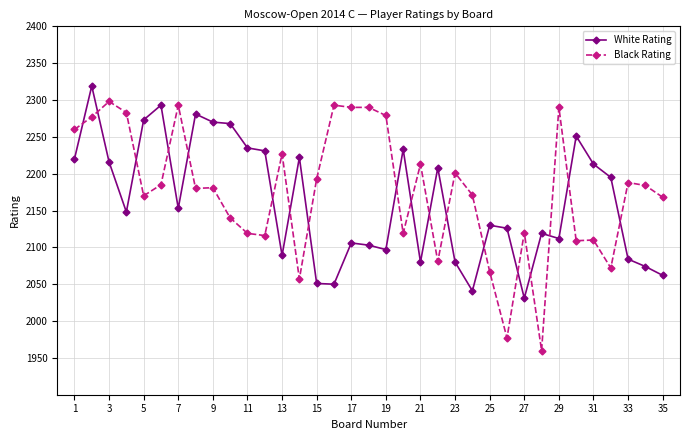

Which series has the widest spread of values?

Black Rating